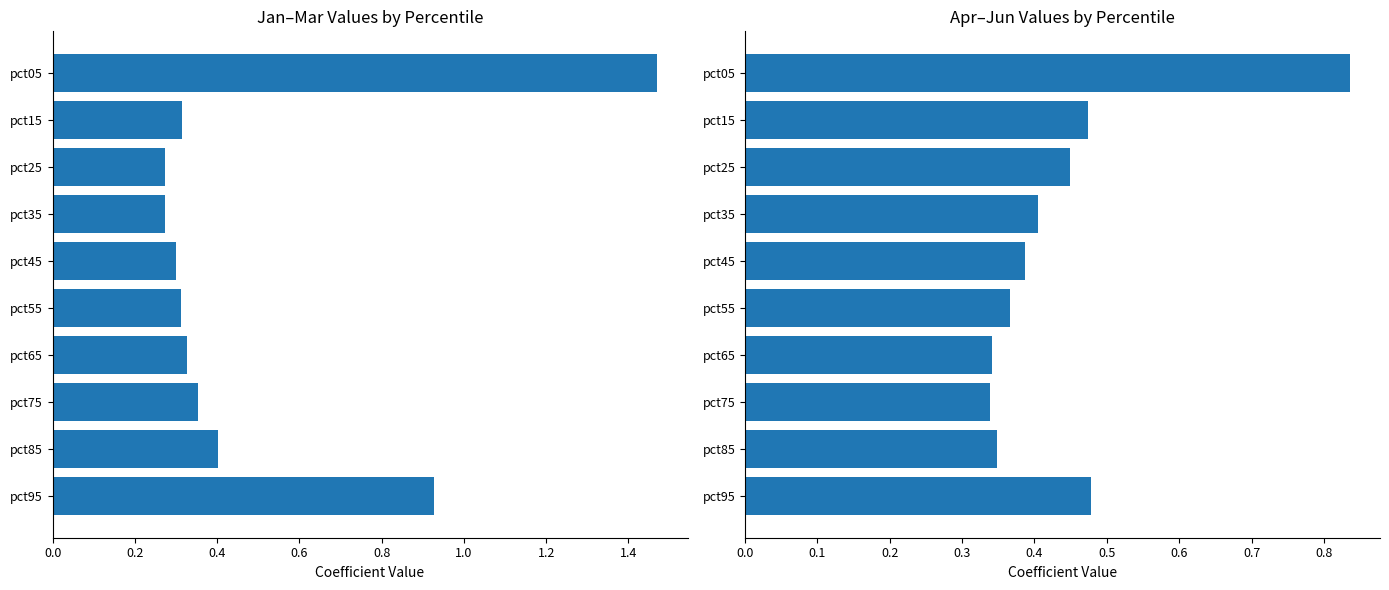

What is the value of the Jan bar at the 9th from the left?

0.4